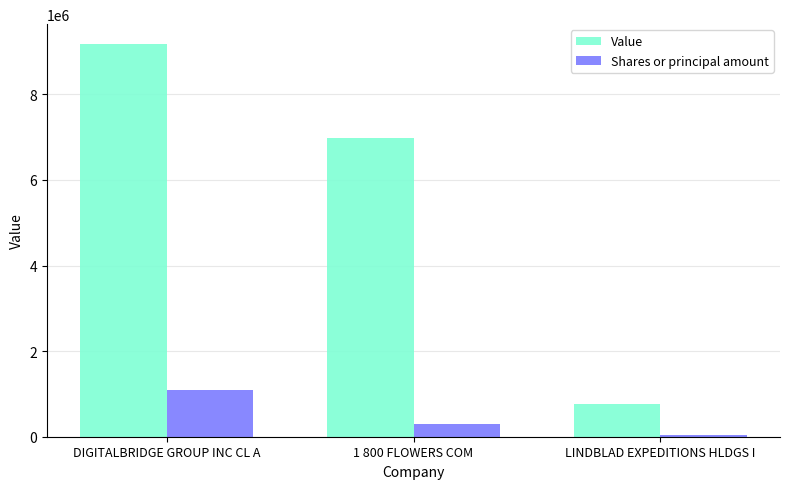

What is the difference between the maximum and minimum values in the Value series?

8427000